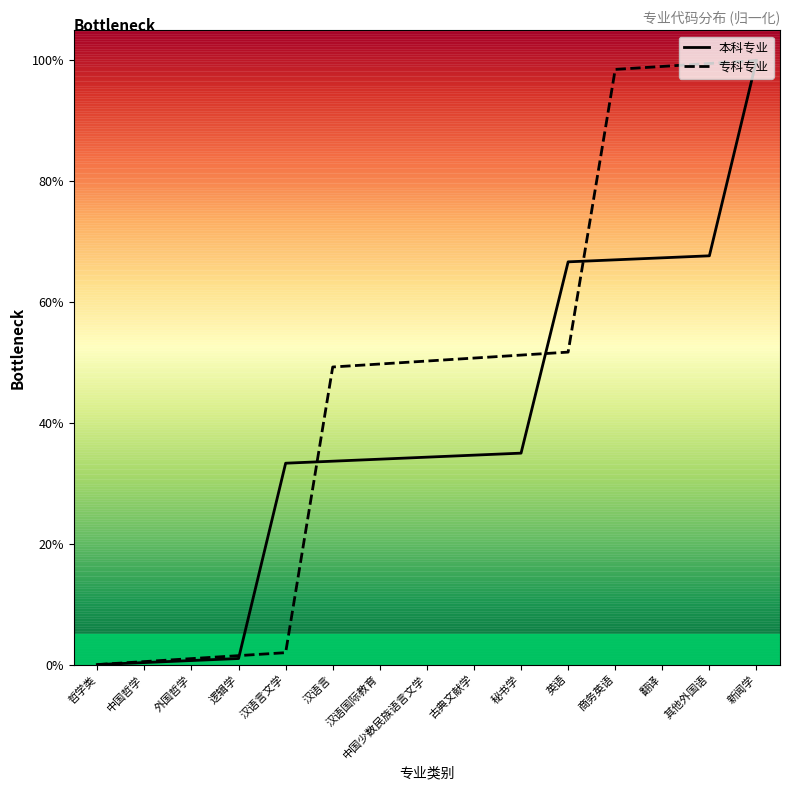

Which category has the highest value in the 本科专业 series?

新闻学